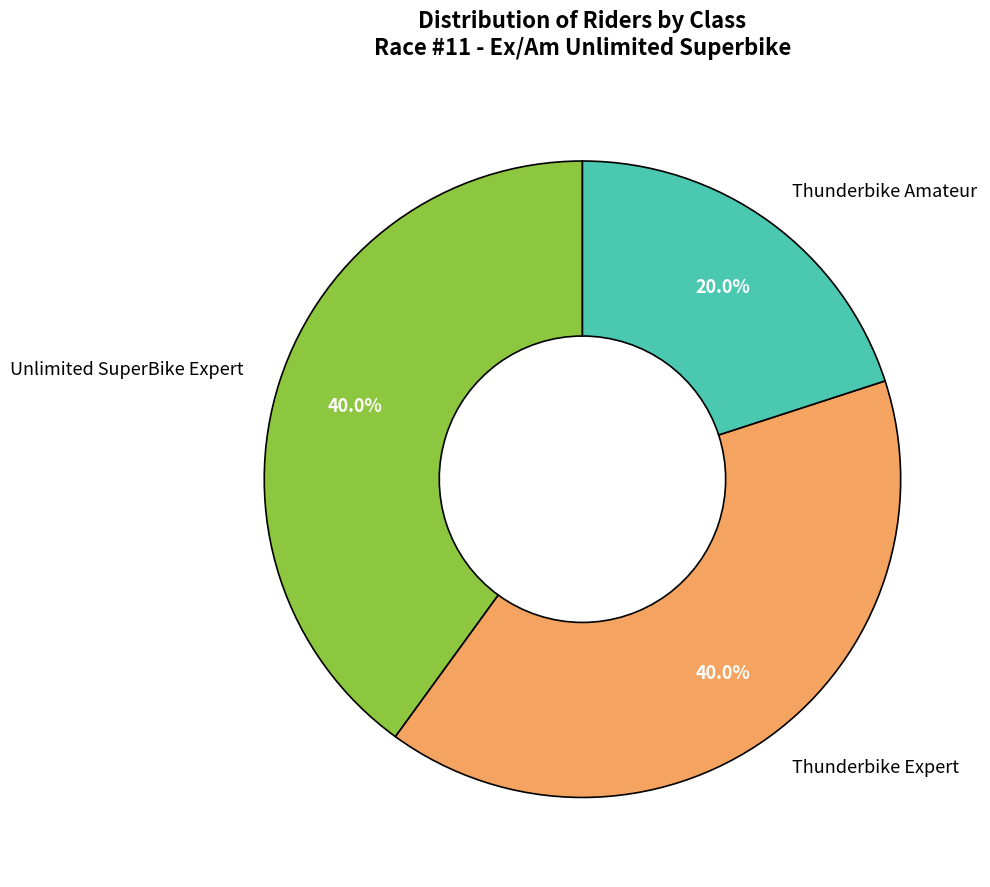

To the nearest percent, what percentage of the pie is Unlimited SuperBike Expert?

40%